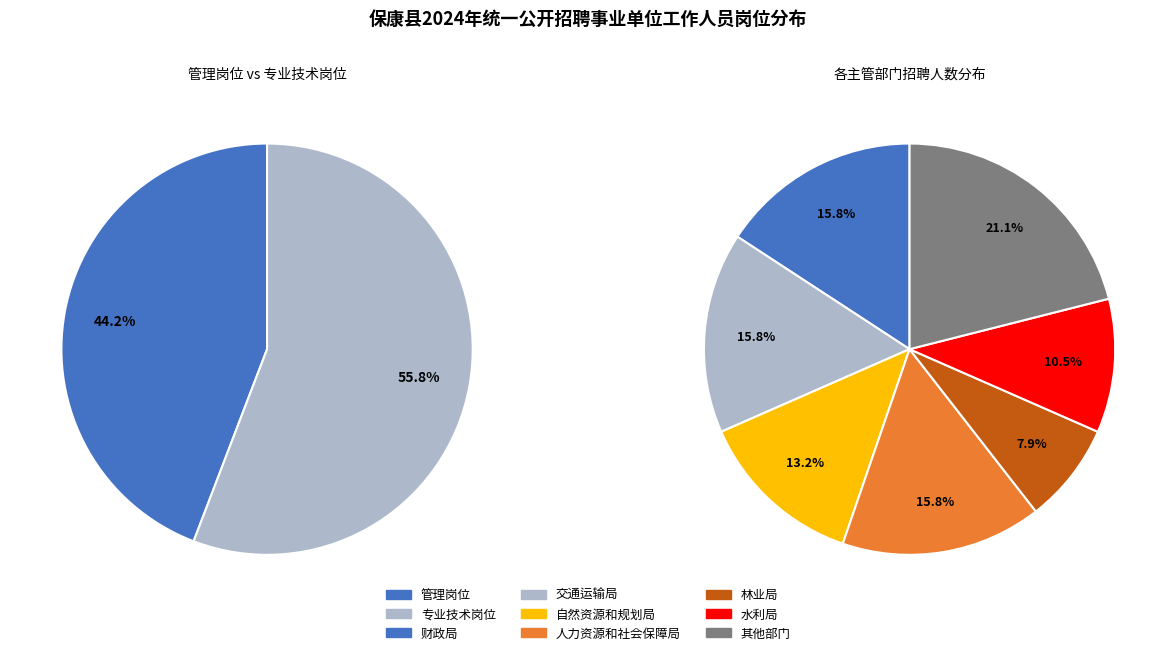

How many segments does this pie chart have?

2